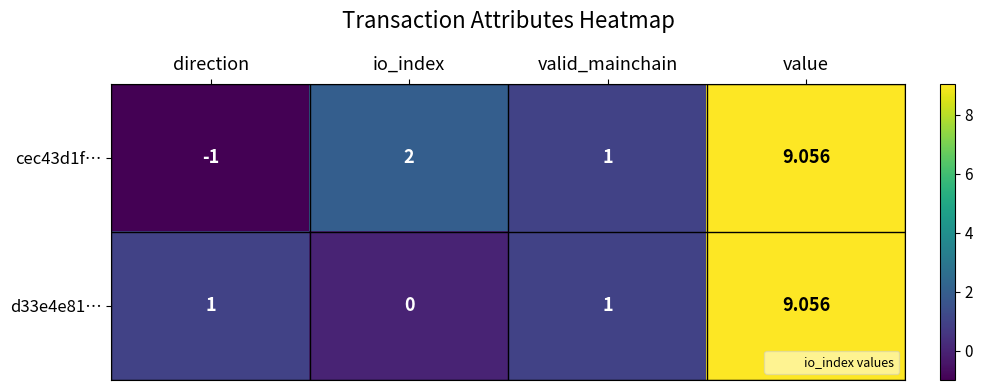

Is the value of d33e4e81… at valid_mainchain greater than the value of cec43d1f… at io_index?

No